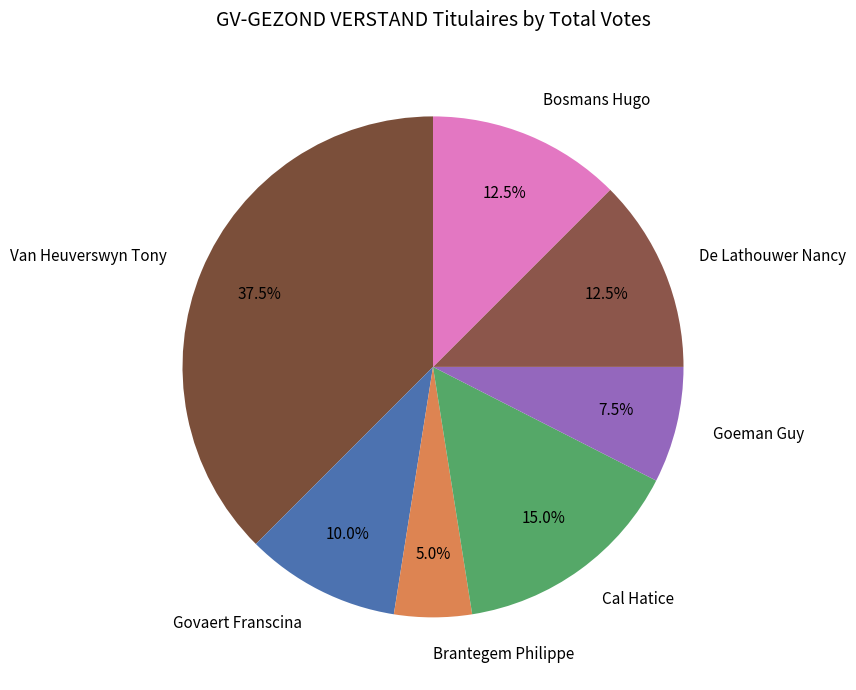

Between Cal Hatice and Goeman Guy, which is larger?

Cal Hatice